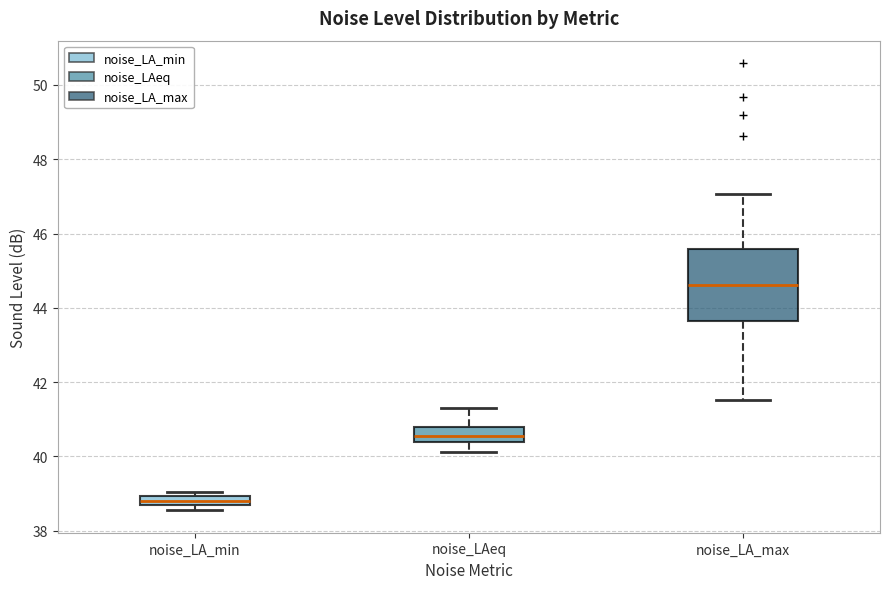

Which box has the lowest median line?

noise_LA_min